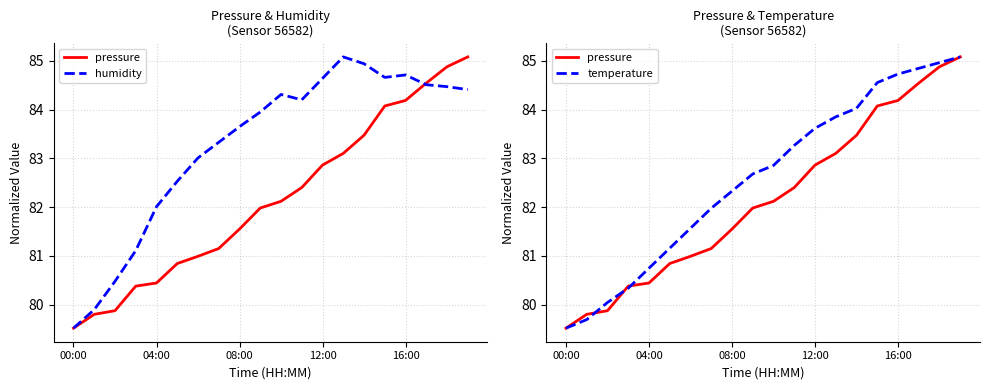

Is this an area chart (filled region under the line)?

No